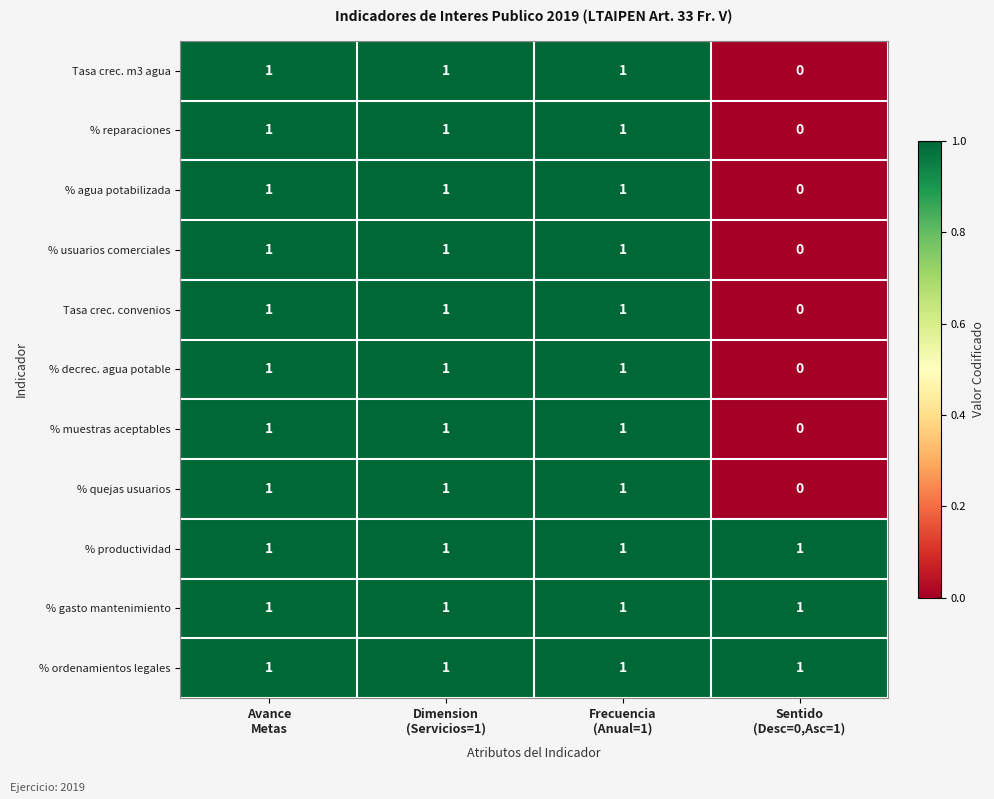

At how many categories does at least one series exceed 0?

4